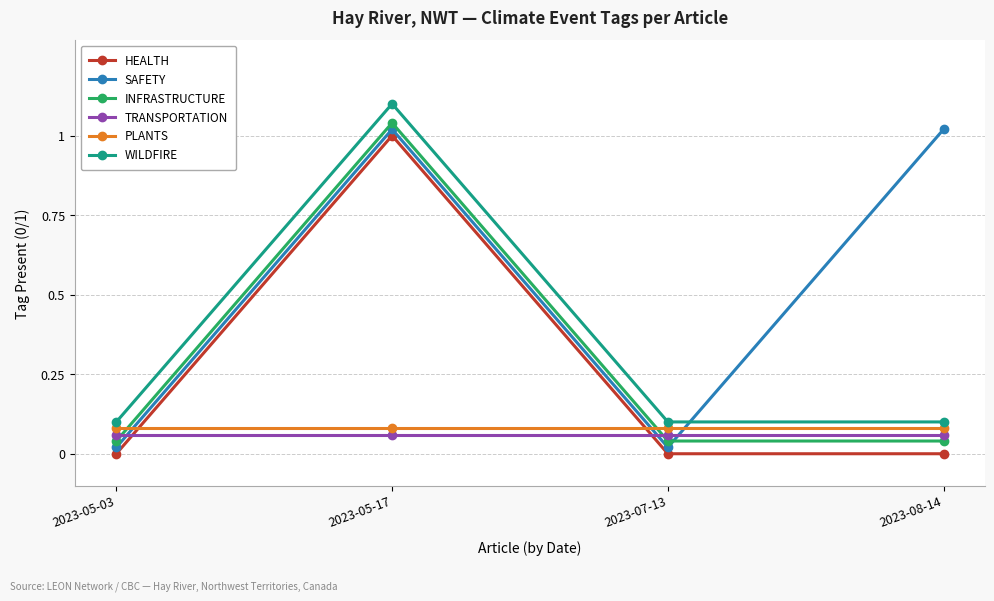

What is the sum of all PLANTS values?

0.3